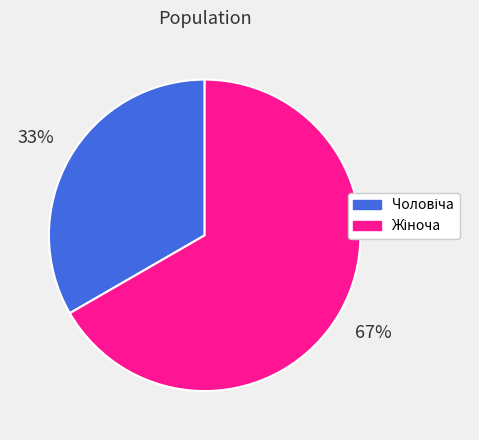

Is there any slice that represents more than half of the pie?

Yes